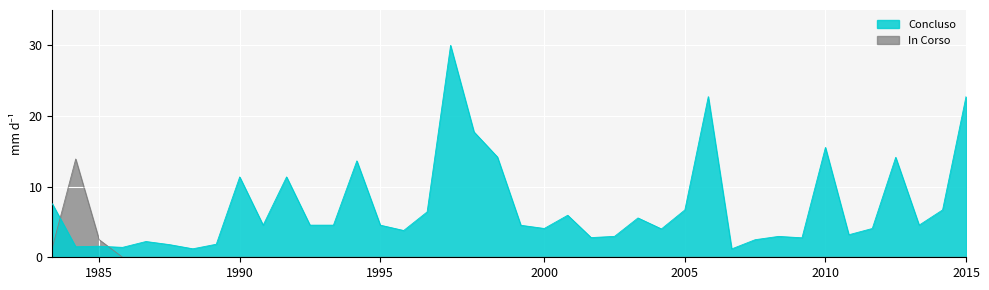

What is the label of the 22nd point from the right?

18